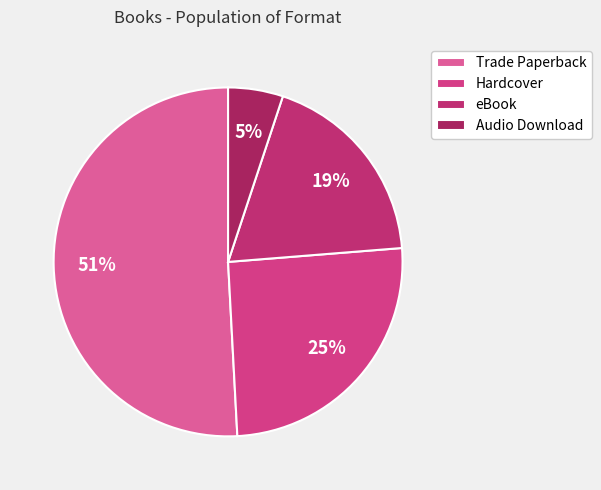

Rank the categories by value from lowest to highest.

Audio Download, eBook, Hardcover, Trade Paperback